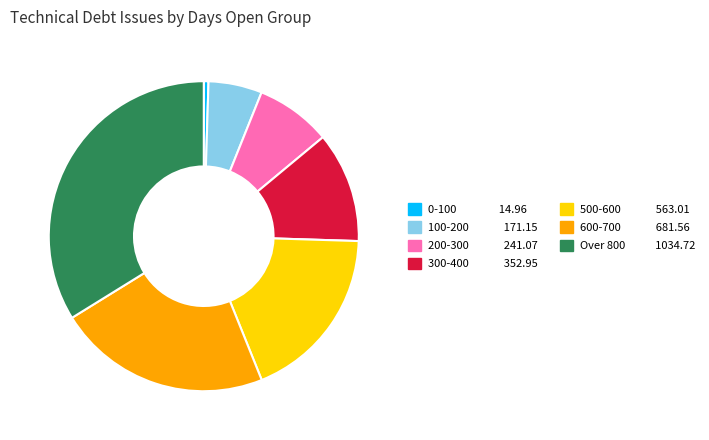

How many segments does this pie chart have?

7